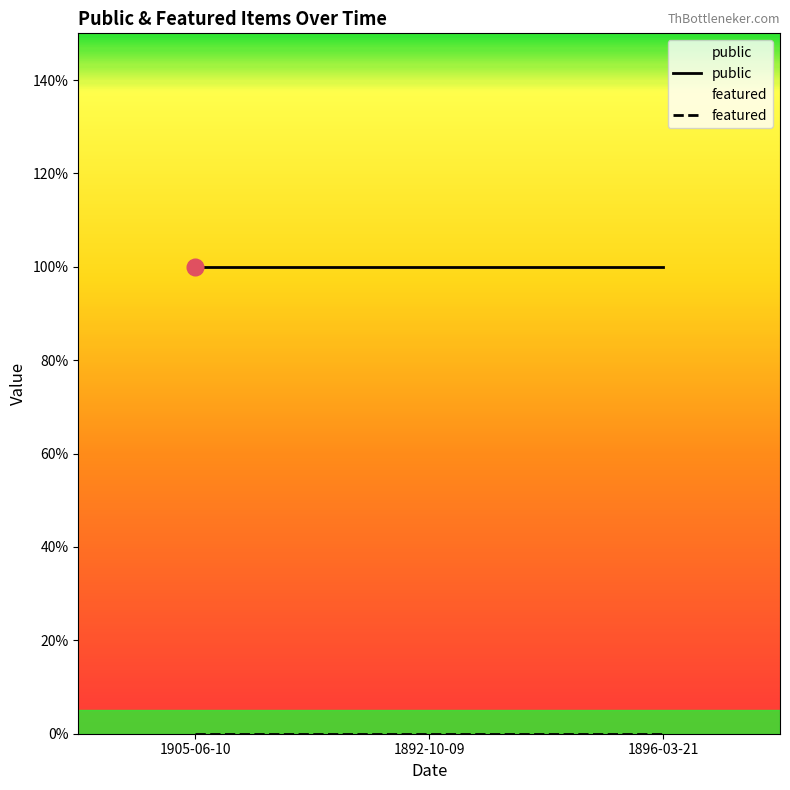

True or false: featured has a value of 0 at 1892-10-09.

True